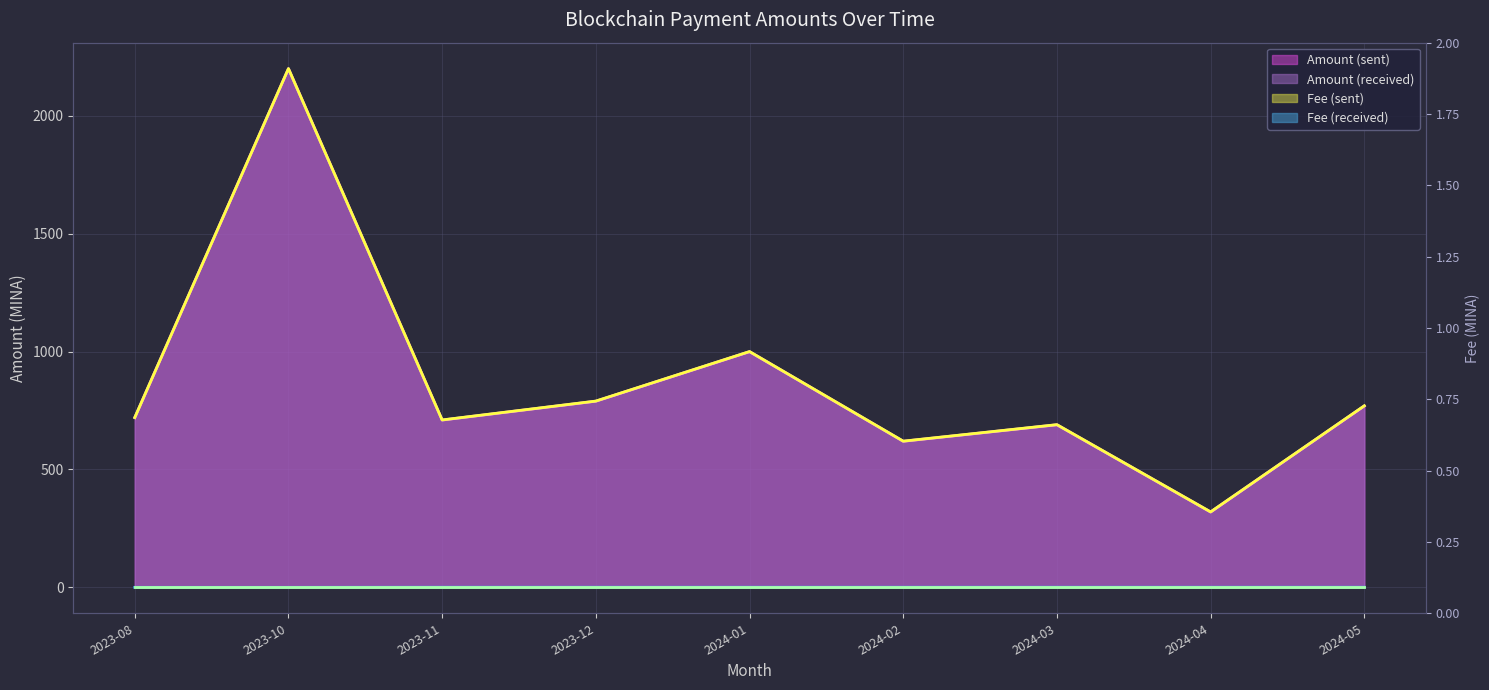

What is the greatest value displayed?

2200.0